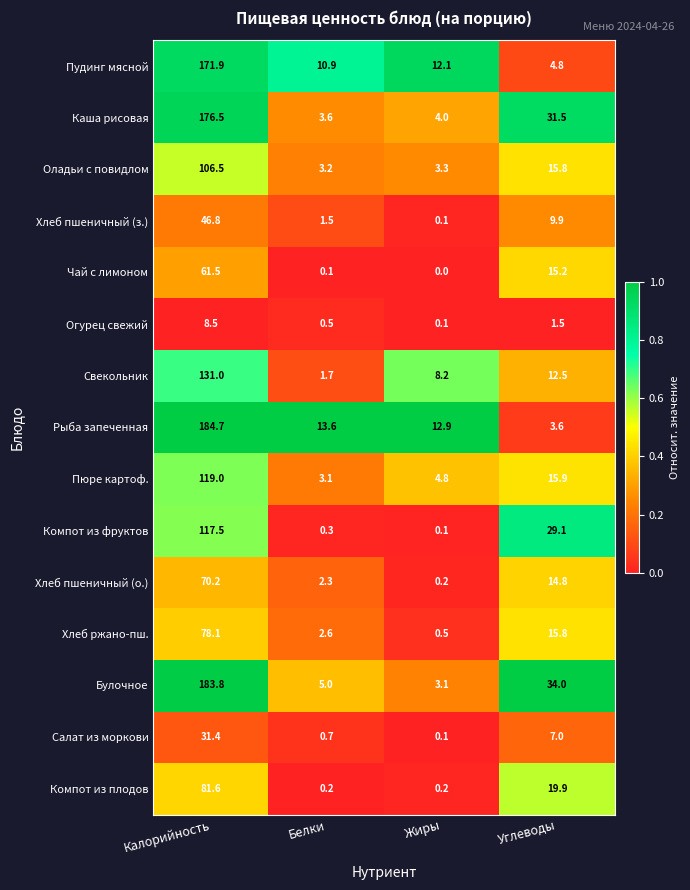

At Белки, list the series in order from smallest to largest.

Чай с лимоном, Компот из плодов, Компот из фруктов, Огурец свежий, Салат из моркови, Хлеб пшеничный (з.), Свекольник, Хлеб пшеничный (о.), Хлеб ржано-пш., Пюре картоф., Оладьи с повидлом, Каша рисовая, Булочное, Пудинг мясной, Рыба запеченная